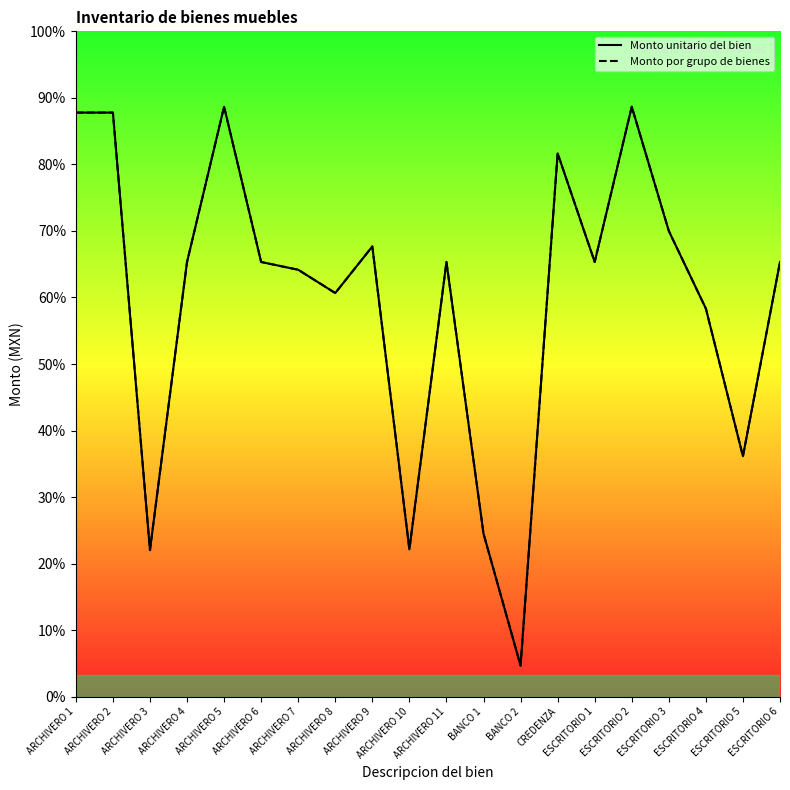

Where is Monto unitario del bien nearest to the value 1166?

ESCRITORIO 5